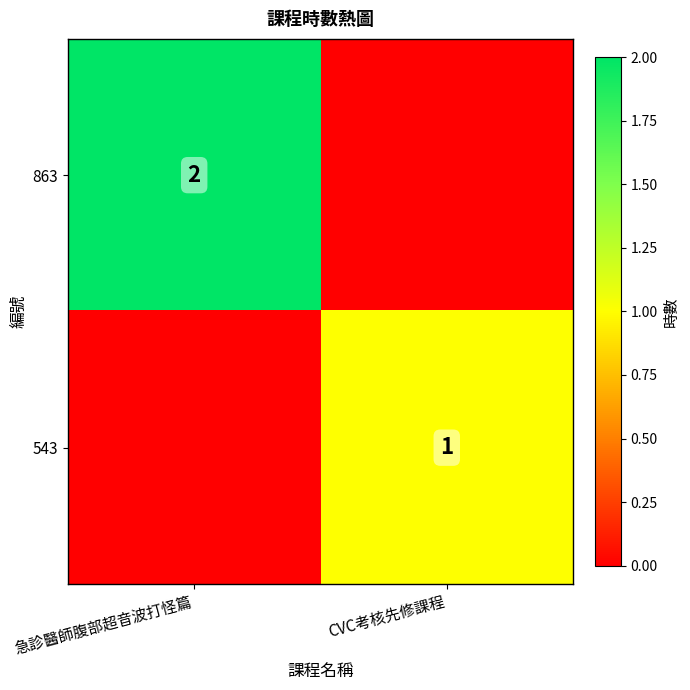

What is the greatest value displayed?

2